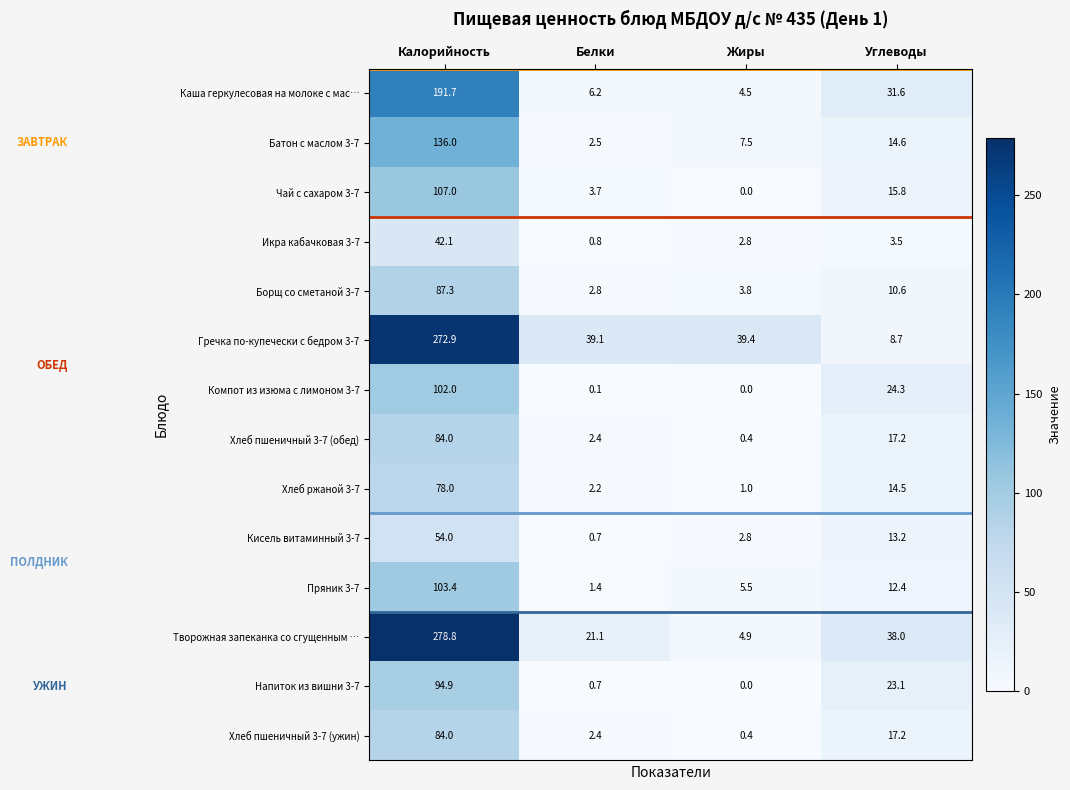

What is the difference between the highest and lowest values at Белки?

39.0